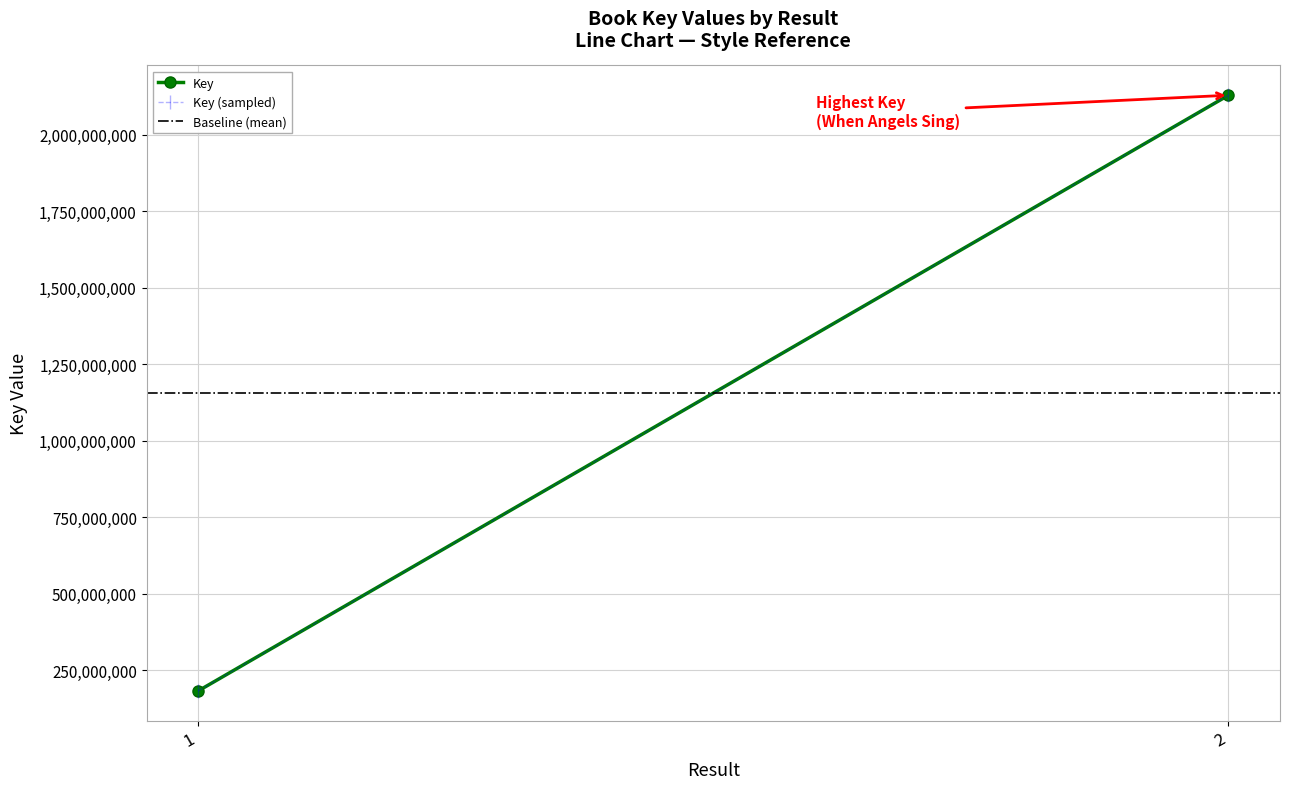

What is the maximum value shown in the chart?

2128860280